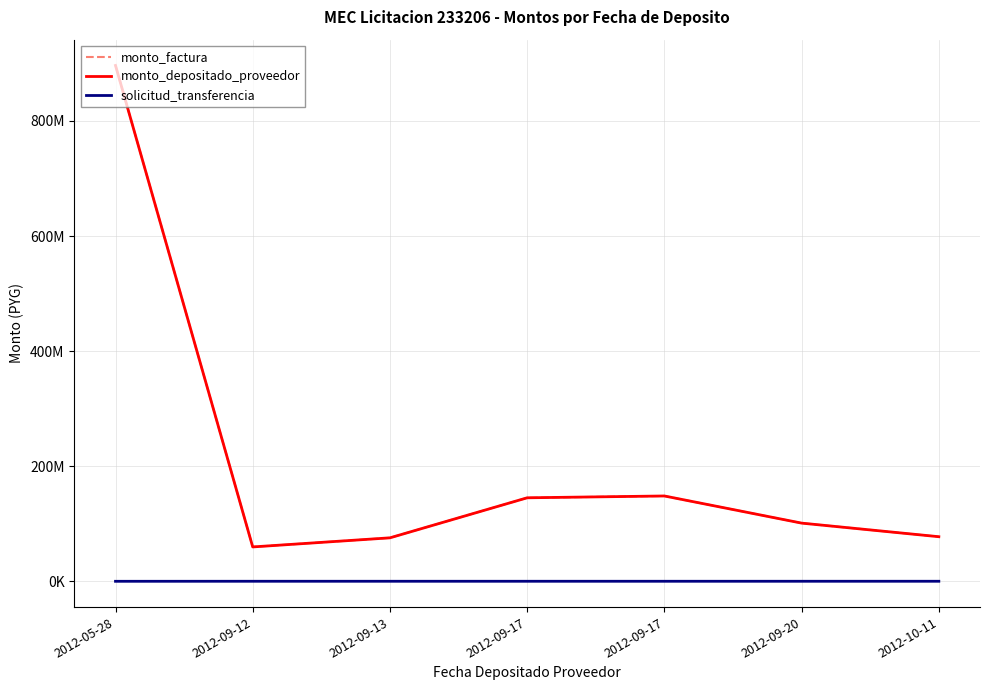

Which series has the largest total across all categories?

monto_factura